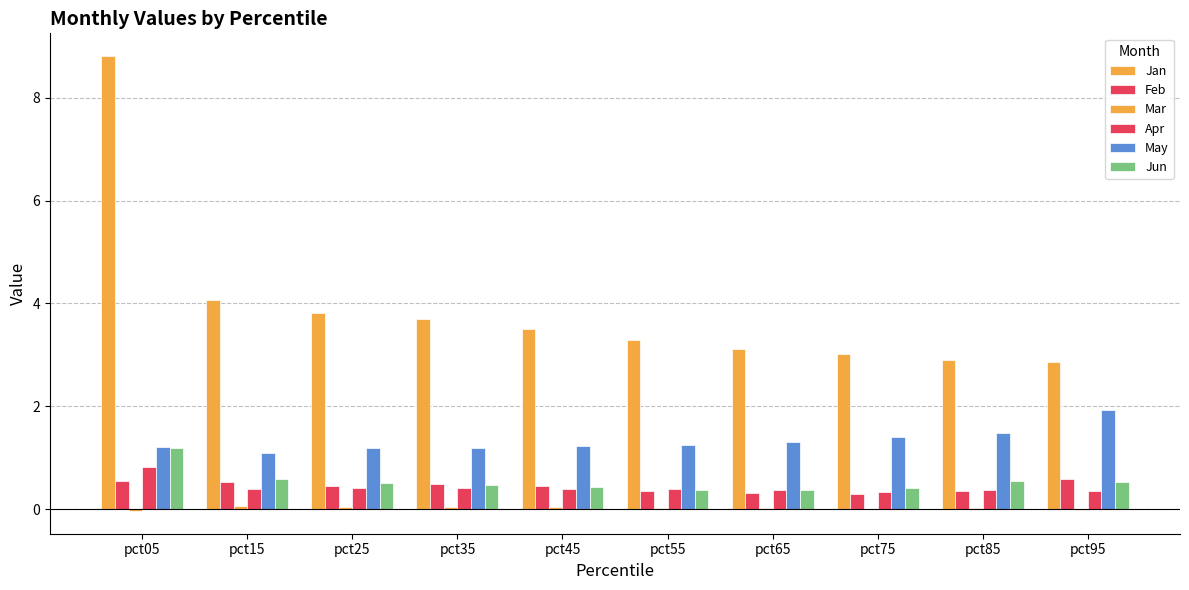

Are the bars grouped side by side (vs. stacked)?

Yes